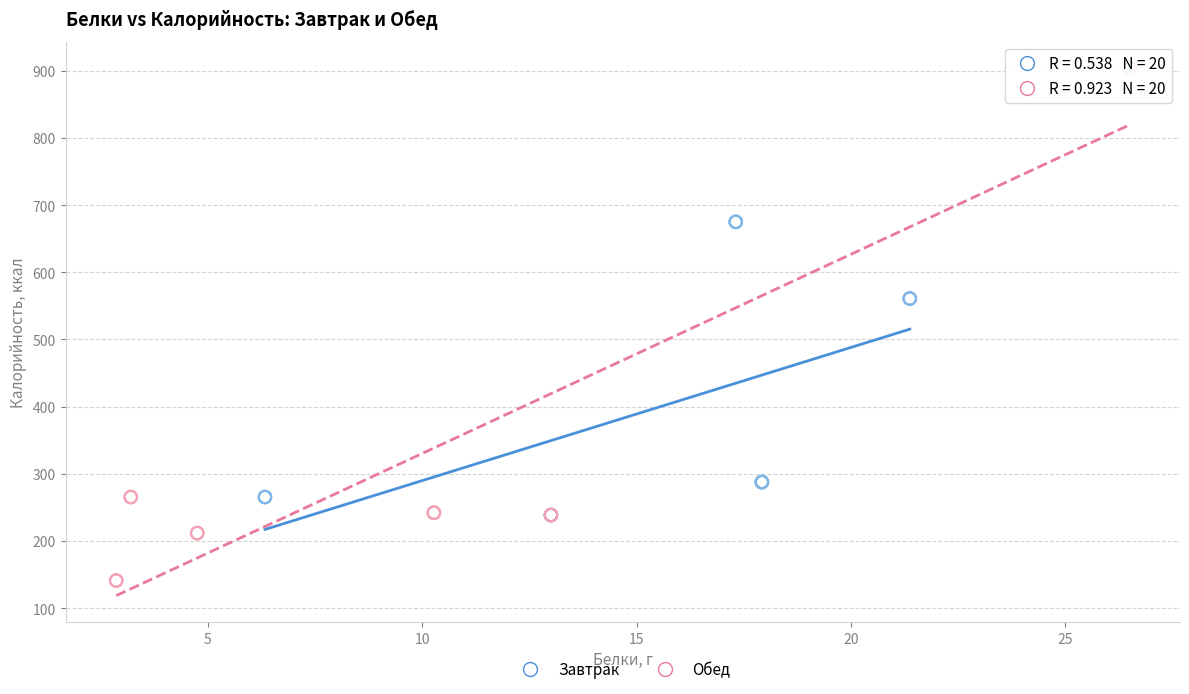

What are all the series names shown in the legend?

Завтрак, Обед